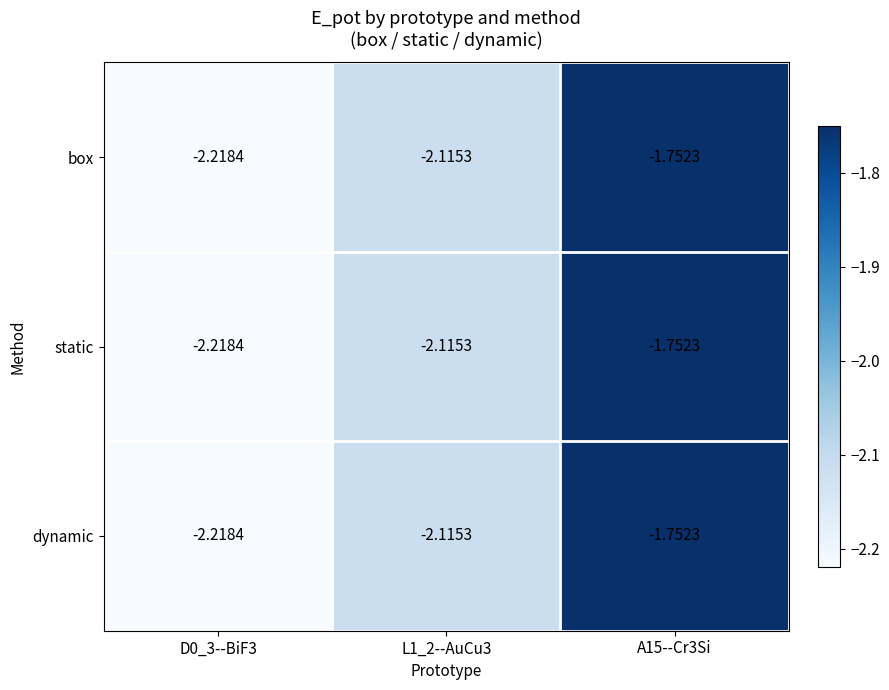

How many series are shown in this chart?

3